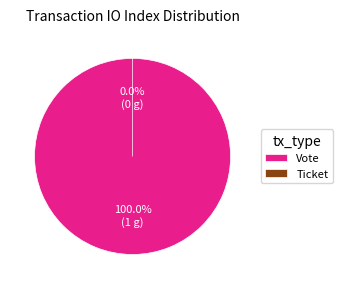

Which slice is the smallest?

Ticket